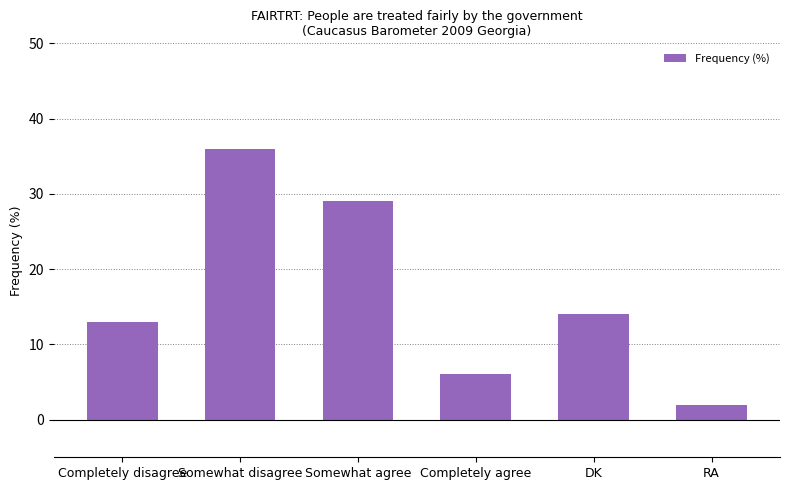

What is the change in value from Somewhat disagree to RA?

-34